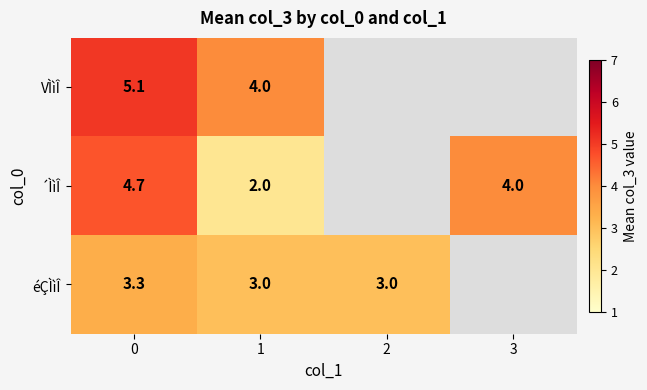

At 1, list the series in order from largest to smallest.

VÌìÎ, éÇÌìÎ, ´ÌìÎ